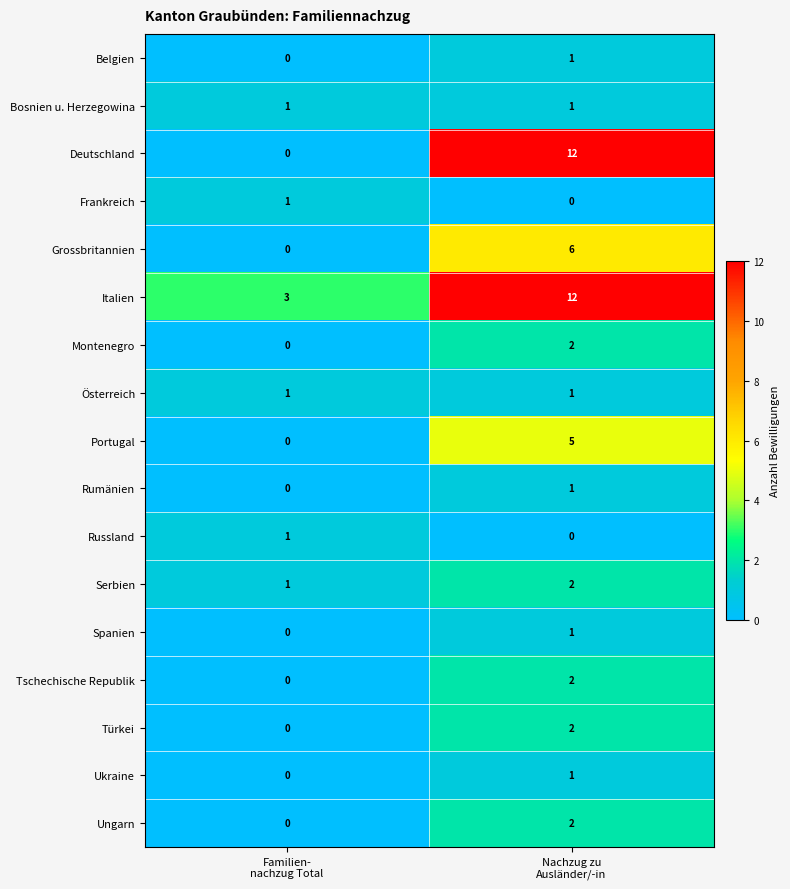

What is the difference between the maximum and minimum values in the Deutschland series?

12